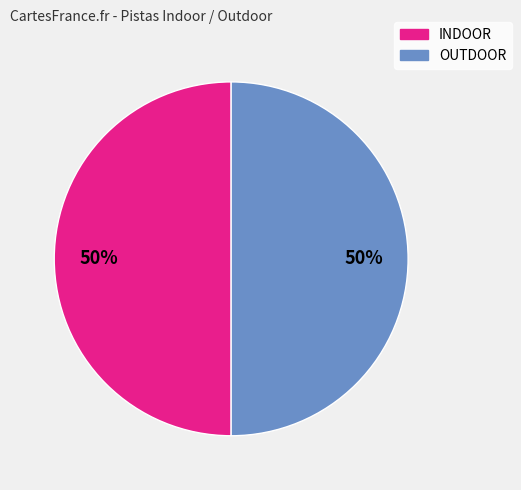

To the nearest percent, what is the average slice percentage?

50%